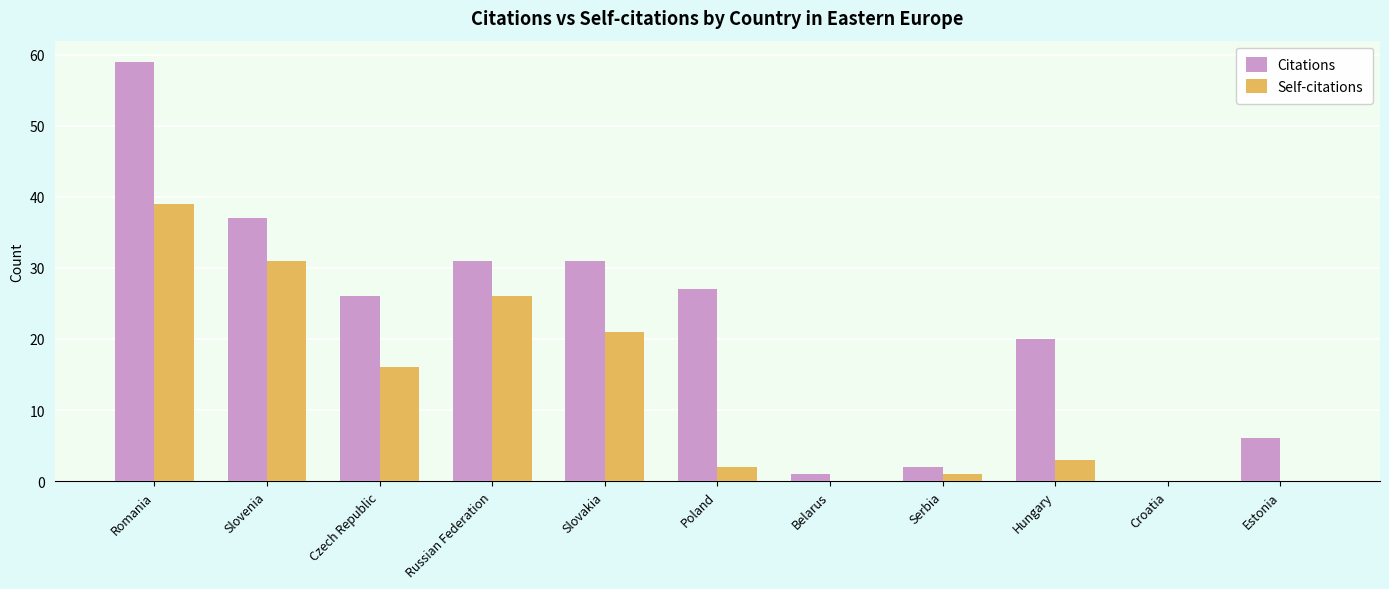

Which series changed the most between Slovakia and Estonia?

Citations